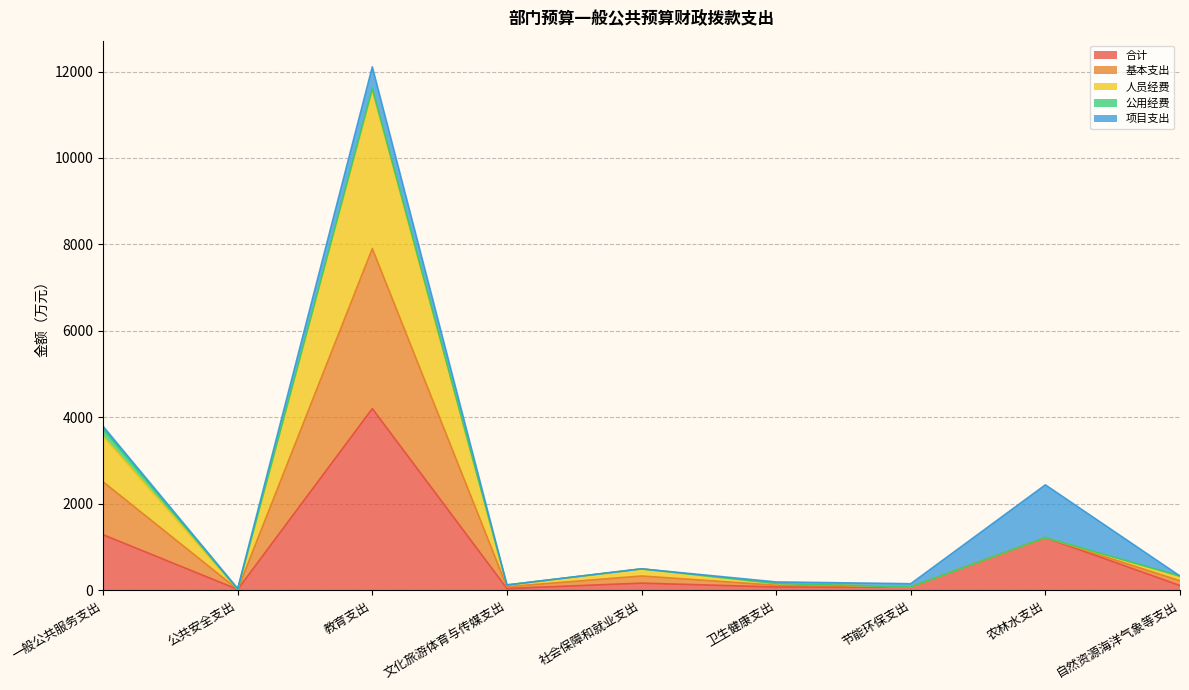

True or false: 合计 and 人员经费 intersect in this chart.

False